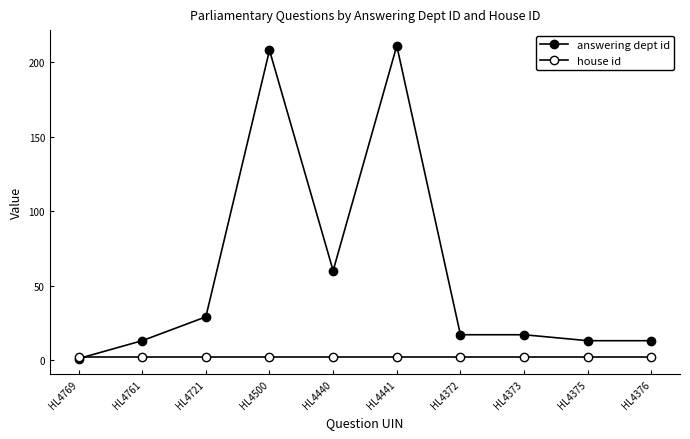

Count the number of categories in the chart.

10